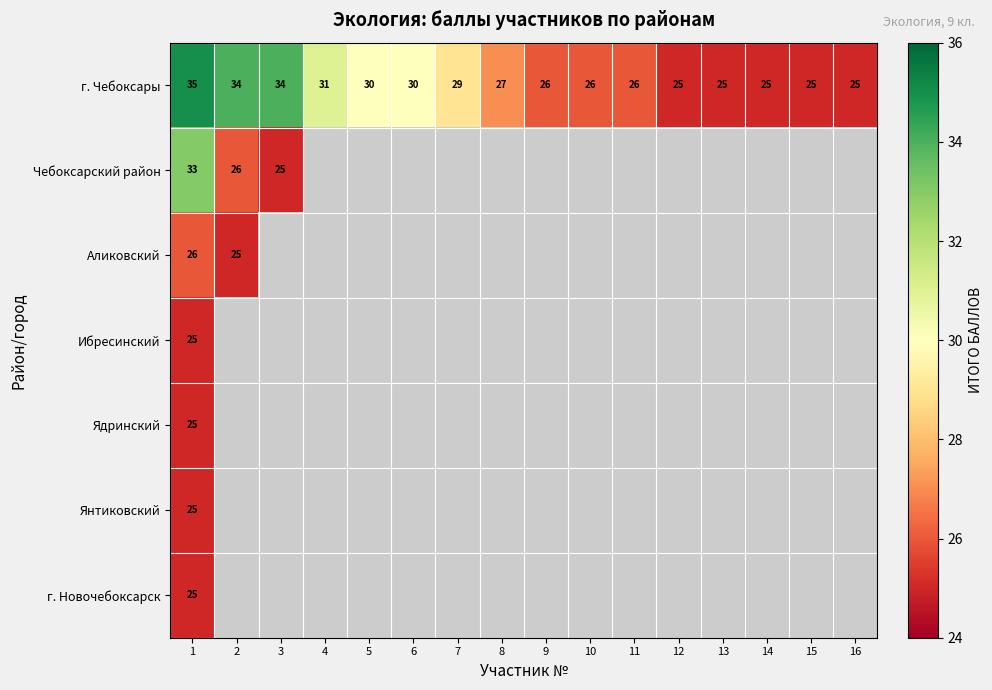

How many series are shown in this chart?

7